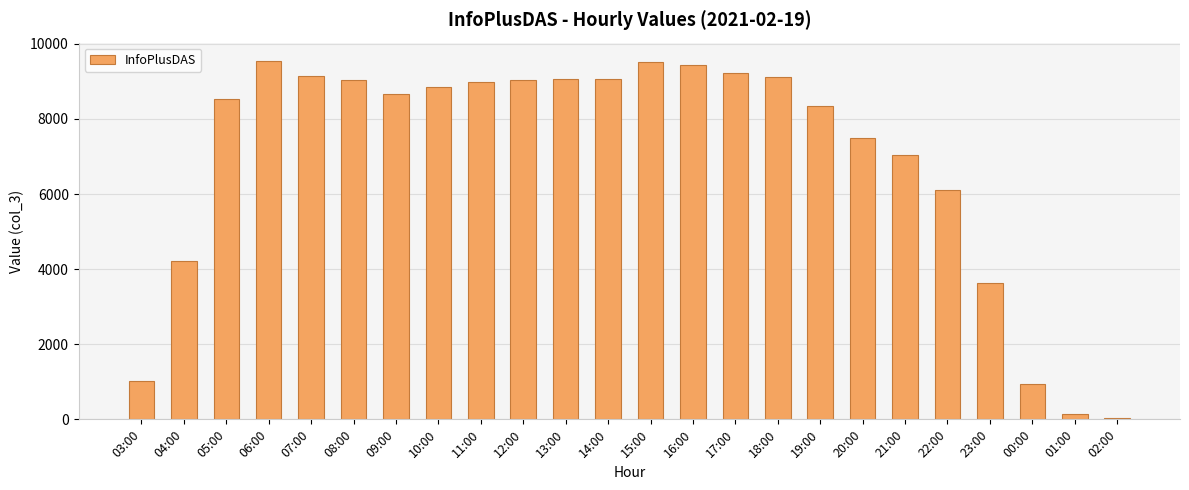

Approximately how many times larger is the value at 23:00 compared to 22:00?

0.6